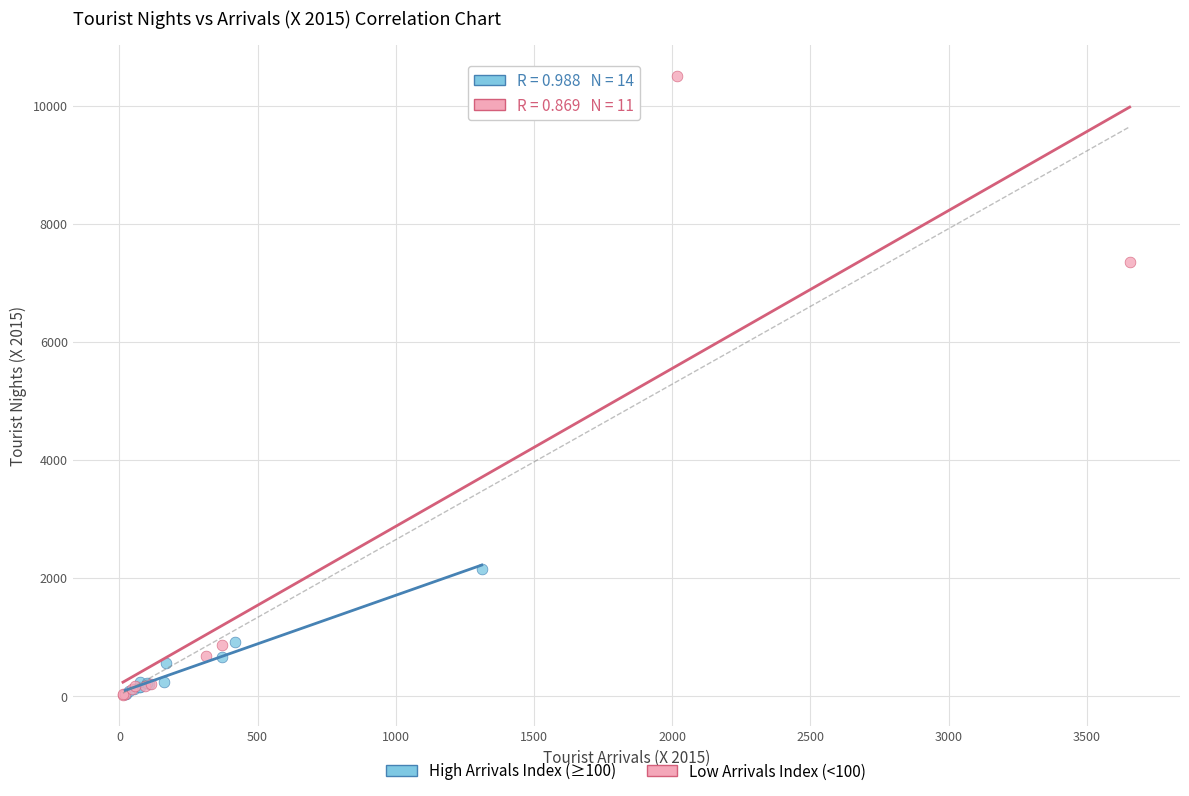

Which series has the largest Y range (max minus min)?

Low Arrivals Index (<100)